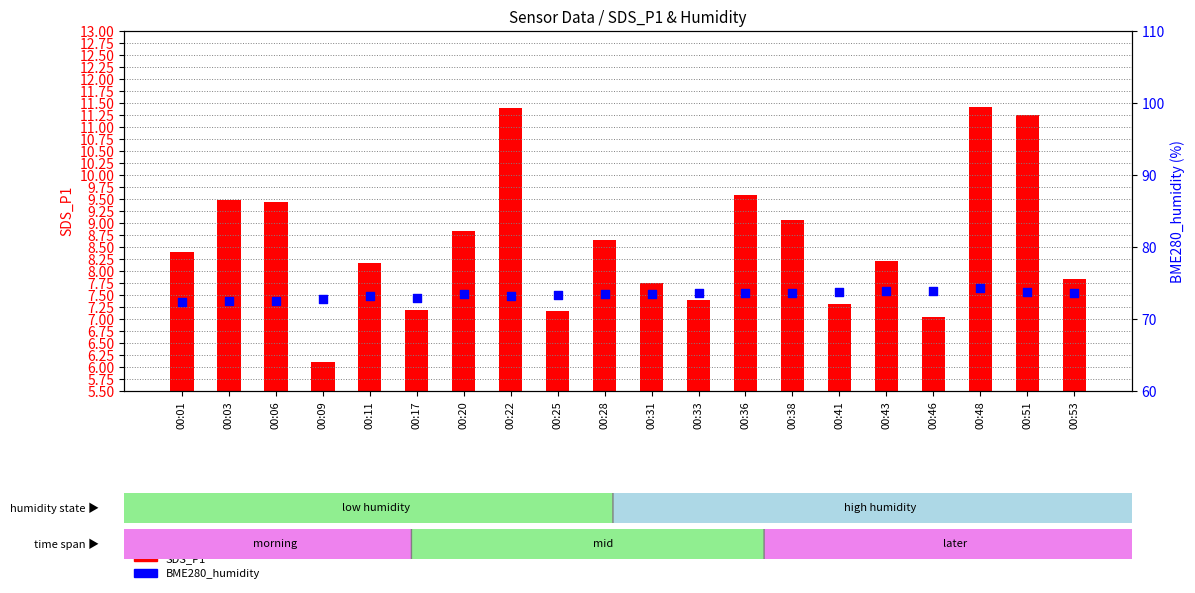

What are all the series names shown in the legend?

SDS_P1, BME280_humidity